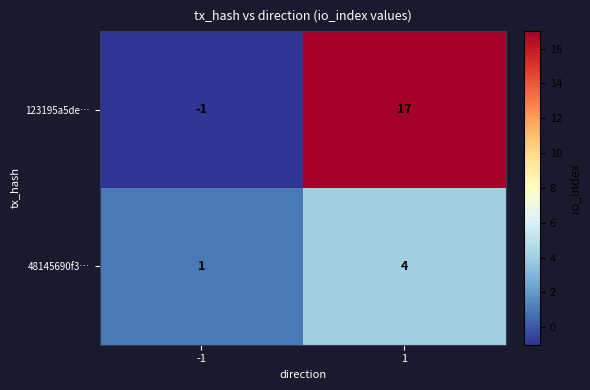

Which series has the largest range (max minus min)?

123195a5de…